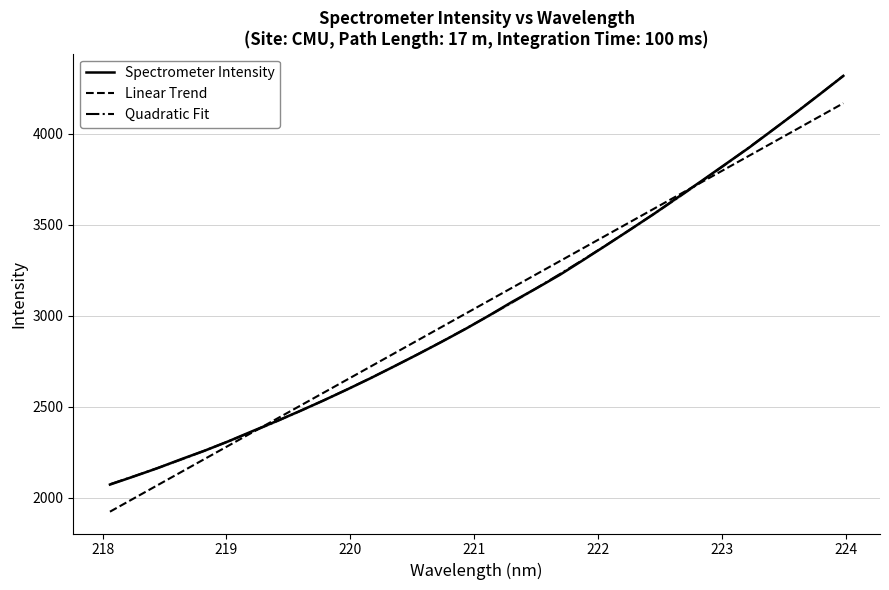

What is the highest value of the Spectrometer Intensity series?

4316.6